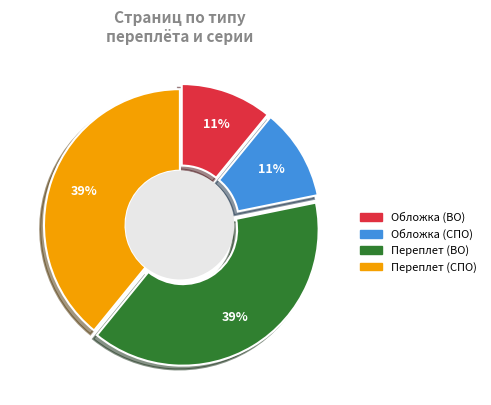

Is it true that 539820 is 8% of the pie?

True